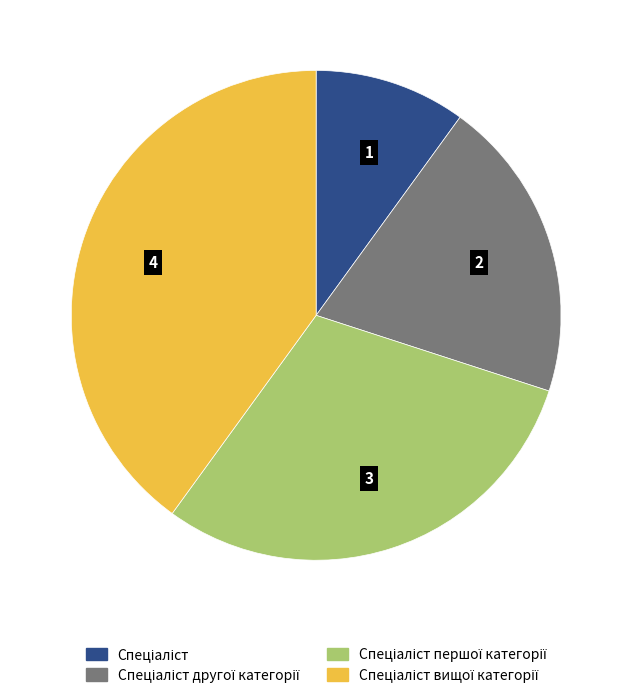

Is there any slice that represents more than half of the pie?

No